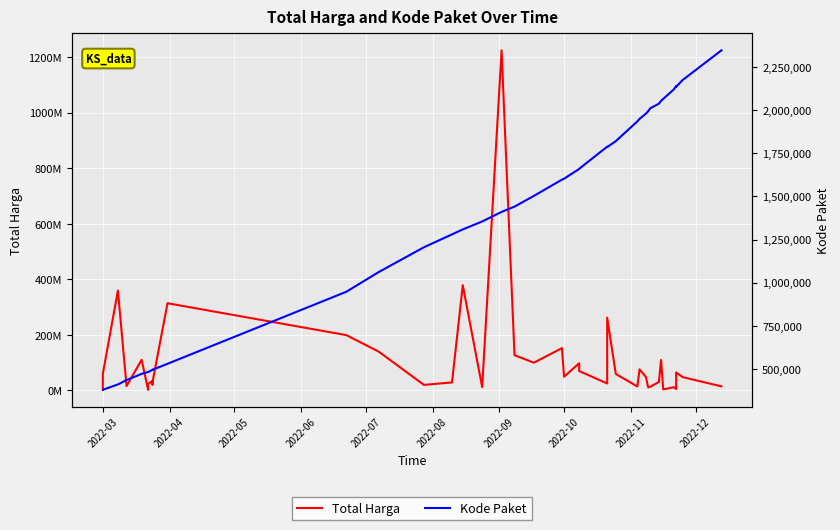

Rank the series by their average value, from lowest to highest.

Kode Paket, Total Harga